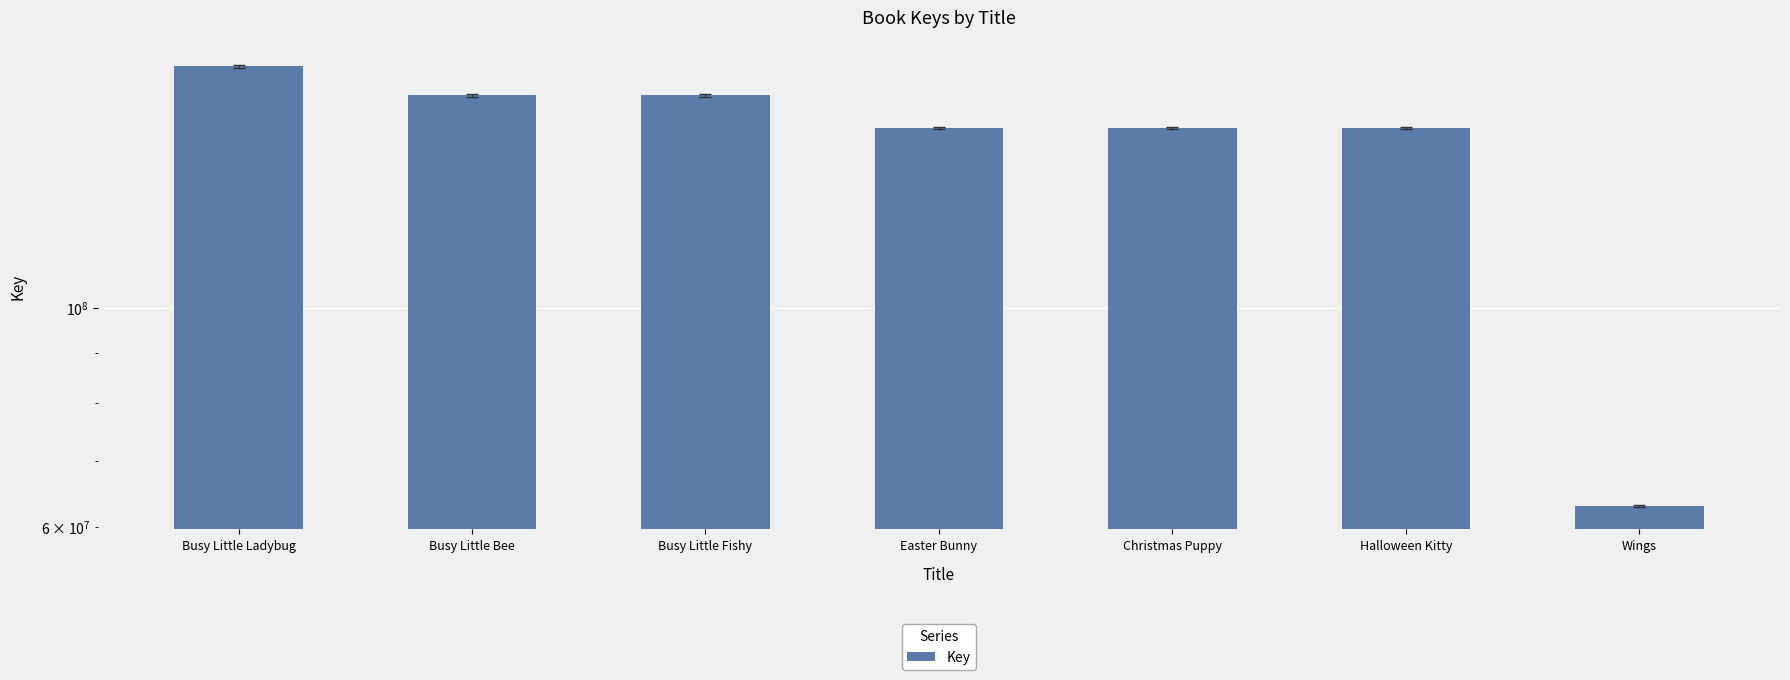

List the labels in order of value, smallest first.

Wings, Halloween Kitty, Christmas Puppy, Easter Bunny, Busy Little Bee, Busy Little Fishy, Busy Little Ladybug